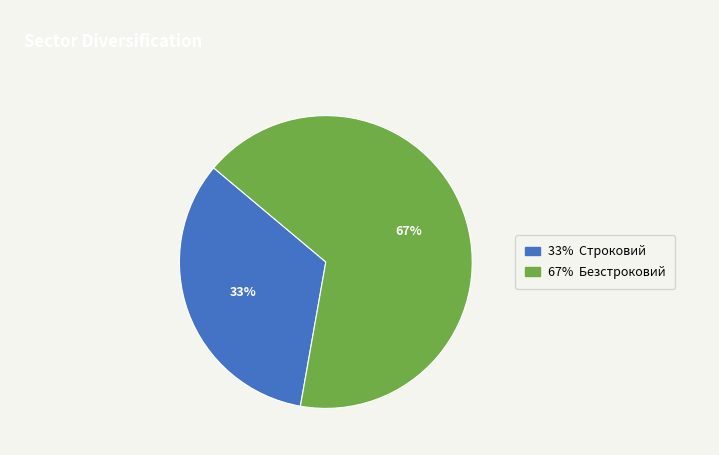

Is there any slice that represents more than half of the pie?

Yes